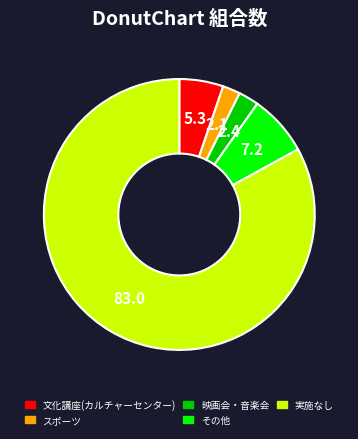

Count the number of slices in the pie.

5